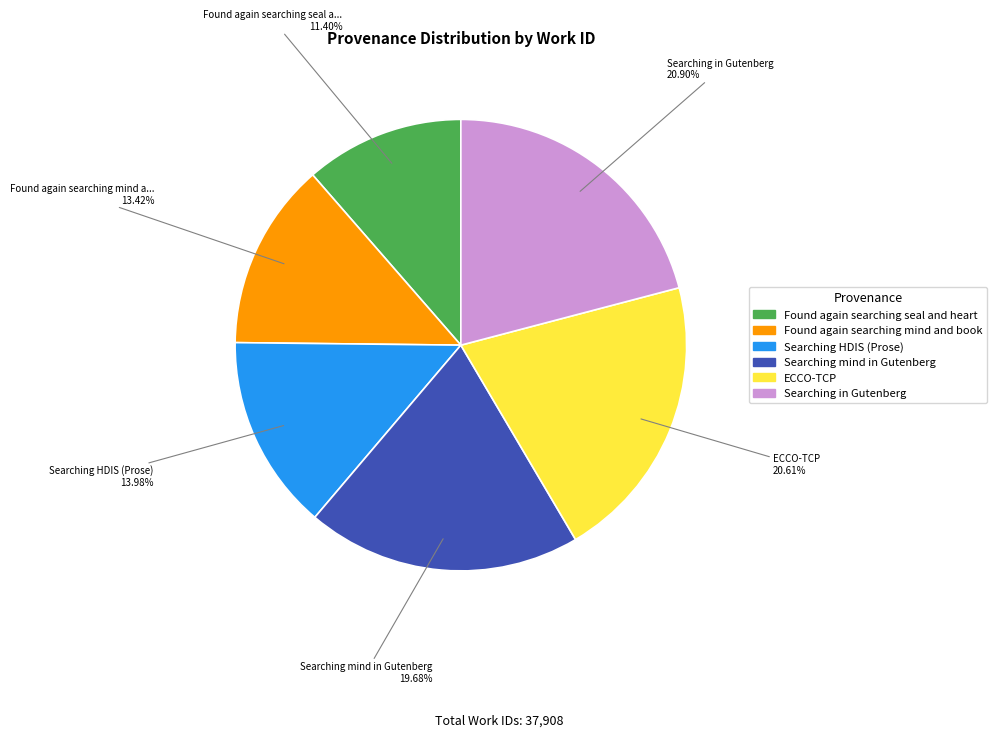

Approximately how many times larger is the value at Searching in Gutenberg compared to Searching mind in Gutenberg?

1.1